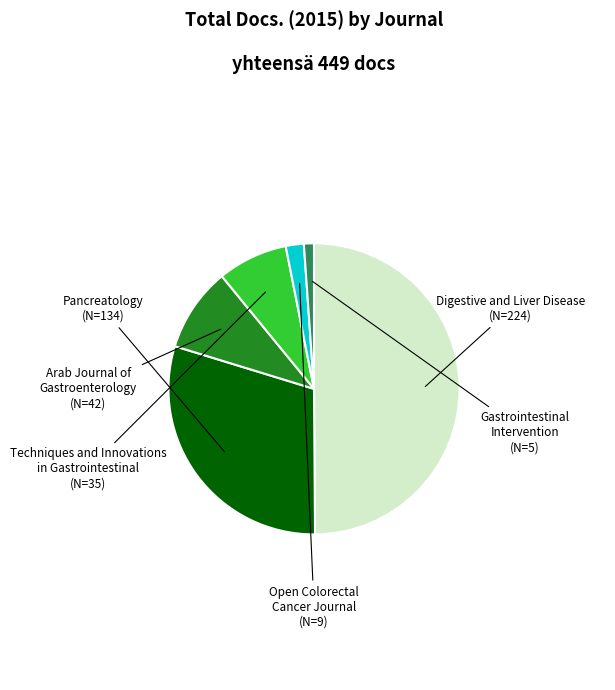

Rank the categories by value from lowest to highest.

Gastrointestinal Intervention, Open Colorectal Cancer Journal, Techniques and Innovations in Gastrointestinal, Arab Journal of Gastroenterology, Pancreatology, Digestive and Liver Disease